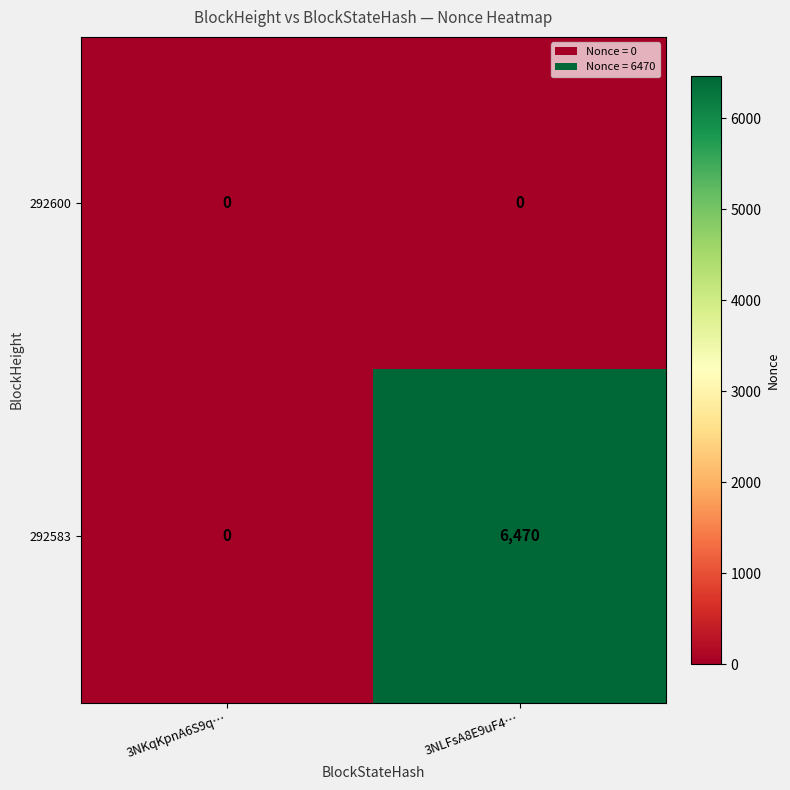

Reading left to right, transcribe all the data shown in this chart.

292600: 0	0
292583: 0	6470